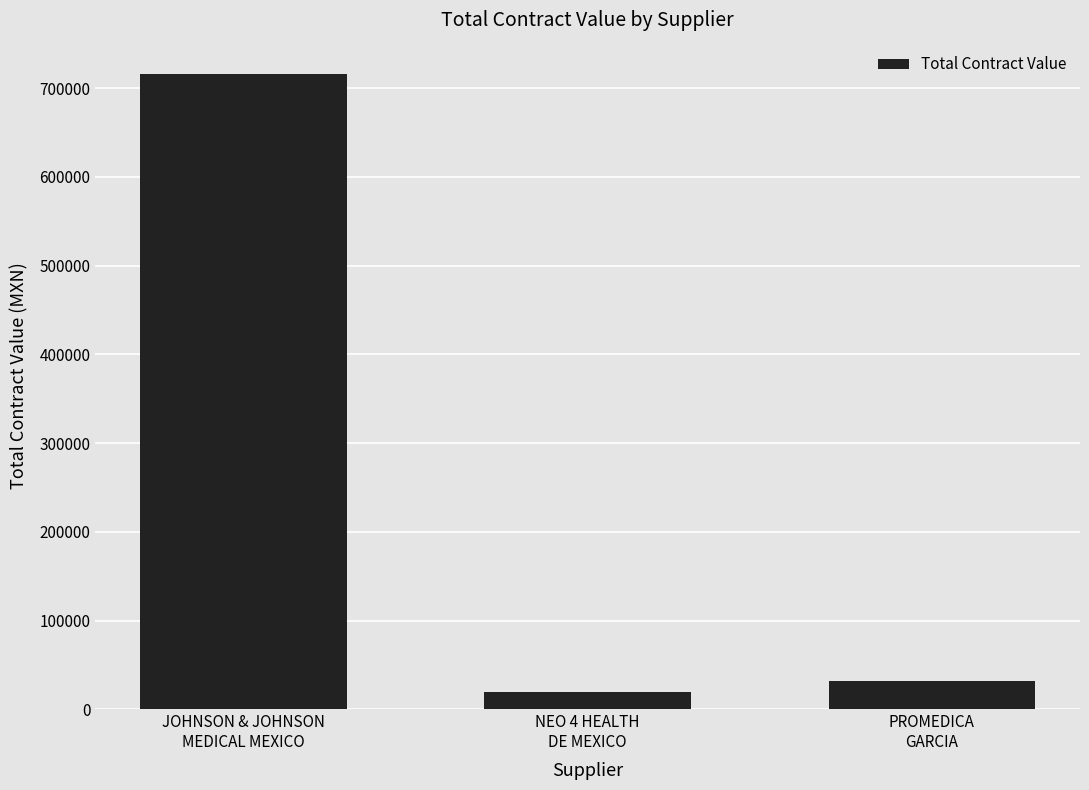

Which category has the lowest value across all series?

NEO 4 HEALTH
DE MEXICO